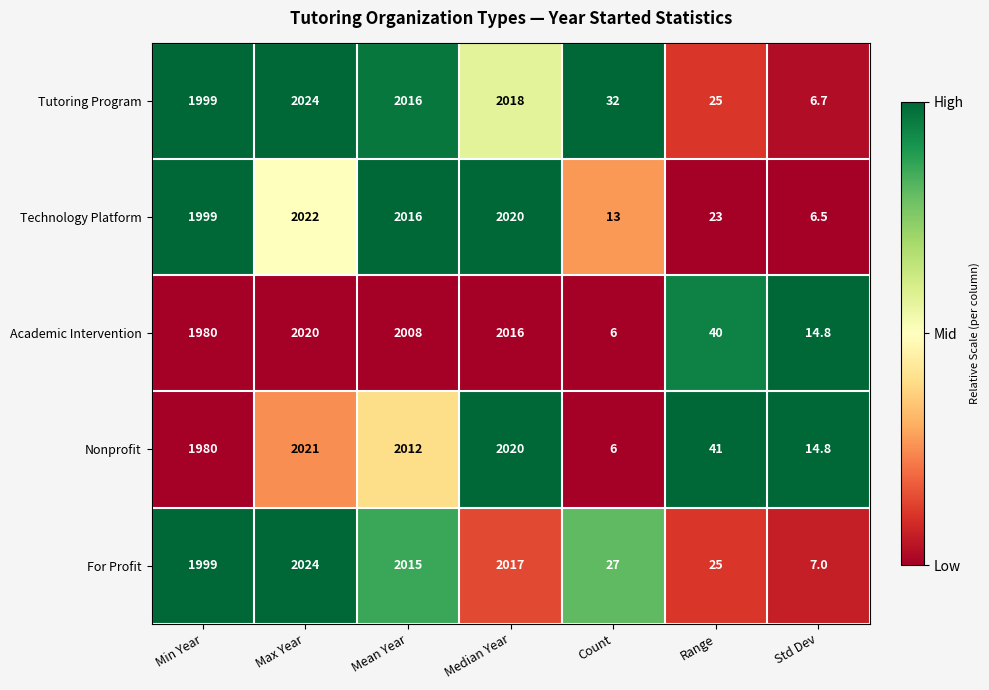

Which series has the largest total across all categories?

Tutoring Program